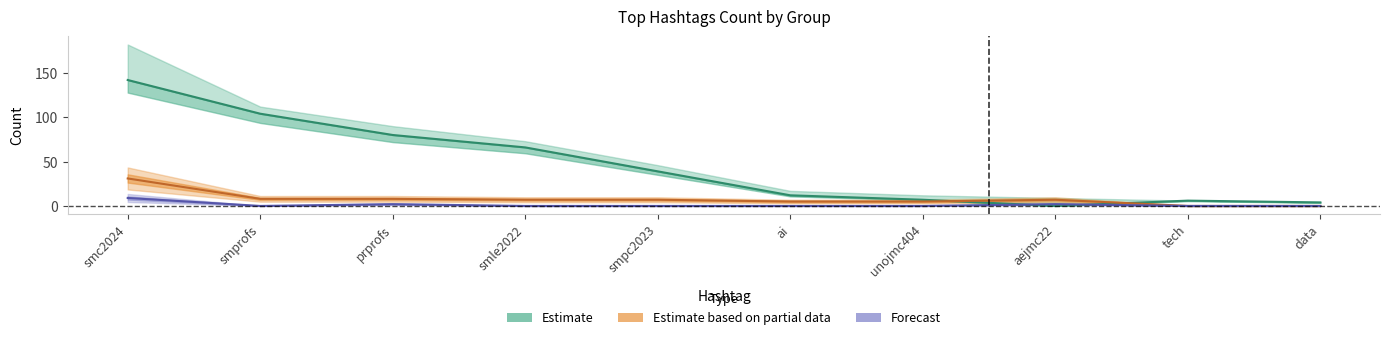

What is the label of the 7th point from the right?

smle2022